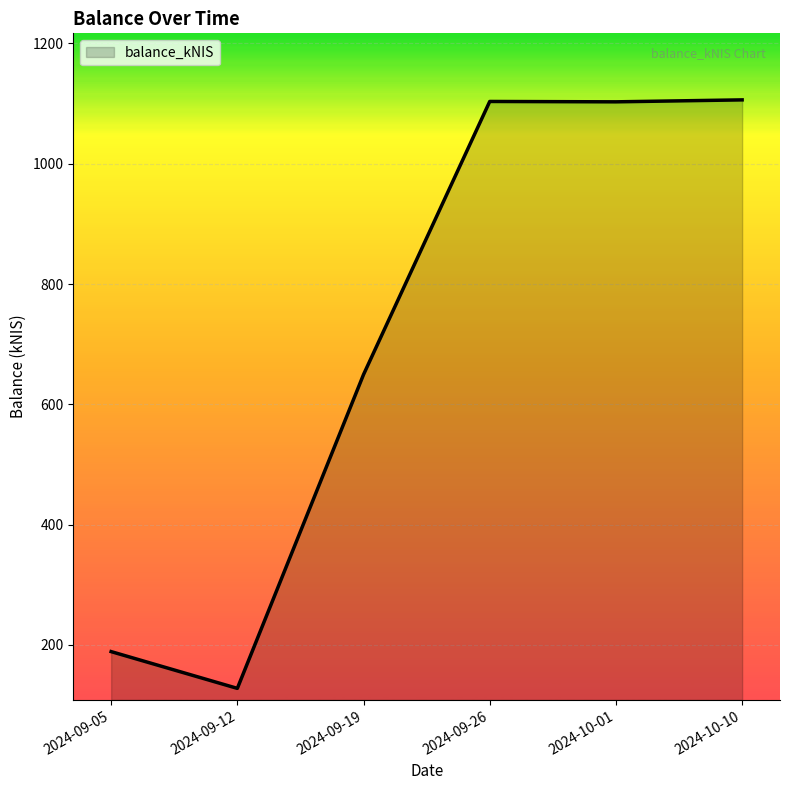

What is the ratio of the value at 2024-10-10 to the value at 2024-09-12?

8.7